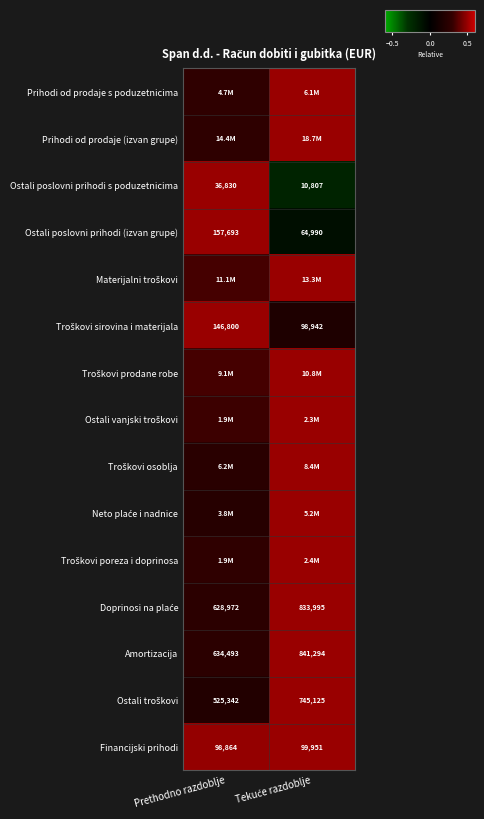

At which label does Financijski prihodi reach its minimum?

Prethodno razdoblje